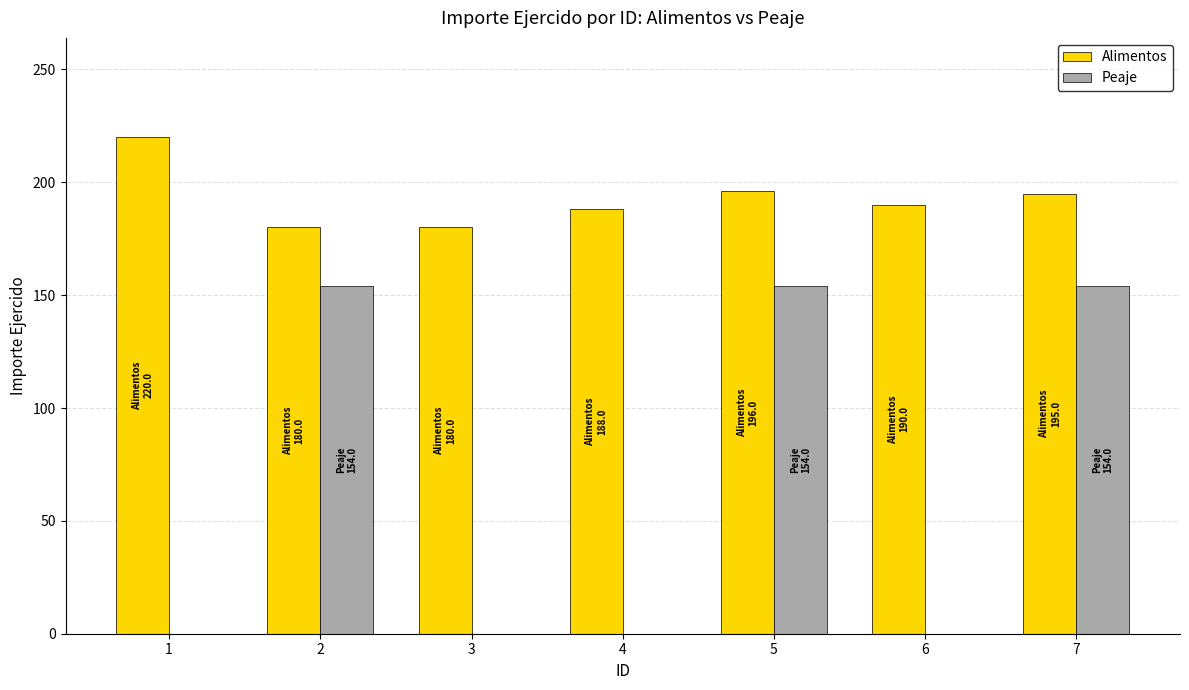

Which series has the largest total across all categories?

Alimentos